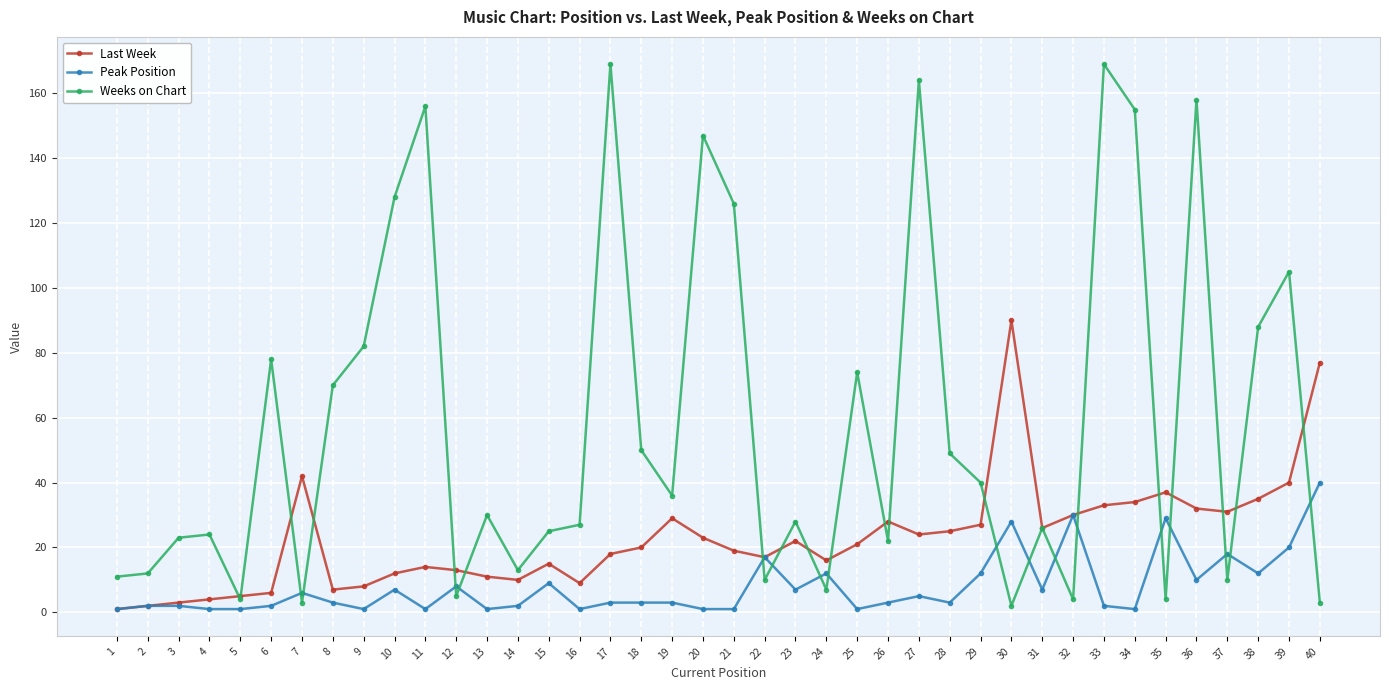

True or false: Peak Position has more than 0 interior local peaks.

True